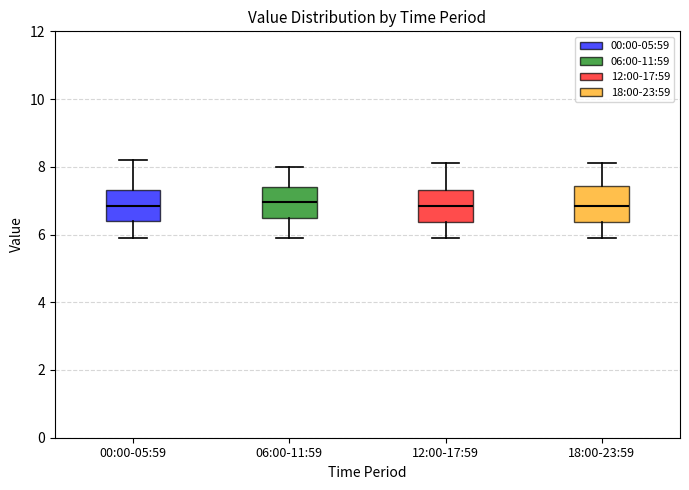

Reading left to right, transcribe this box plot: for each box, give where its median line is, the range the box spans, and where its two whiskers end, as read against the y-axis. The values are not printed on the chart, so give them approximately, as read against the axis.

00:00-05:59: median 6.8, box 6.4 to 7.4, whiskers 6.0 to 8.2
06:00-11:59: median 7.0, box 6.4 to 7.4, whiskers 6.0 to 8.0
12:00-17:59: median 6.8, box 6.4 to 7.4, whiskers 6.0 to 8.2
18:00-23:59: median 6.8, box 6.4 to 7.4, whiskers 6.0 to 8.2